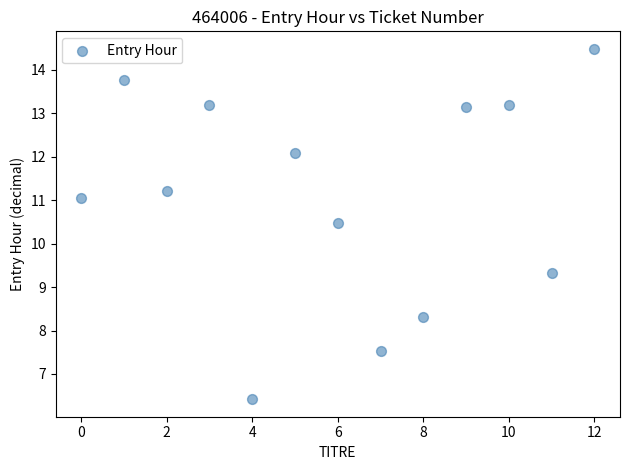

What is the range of Y values (max minus min)?

8.1